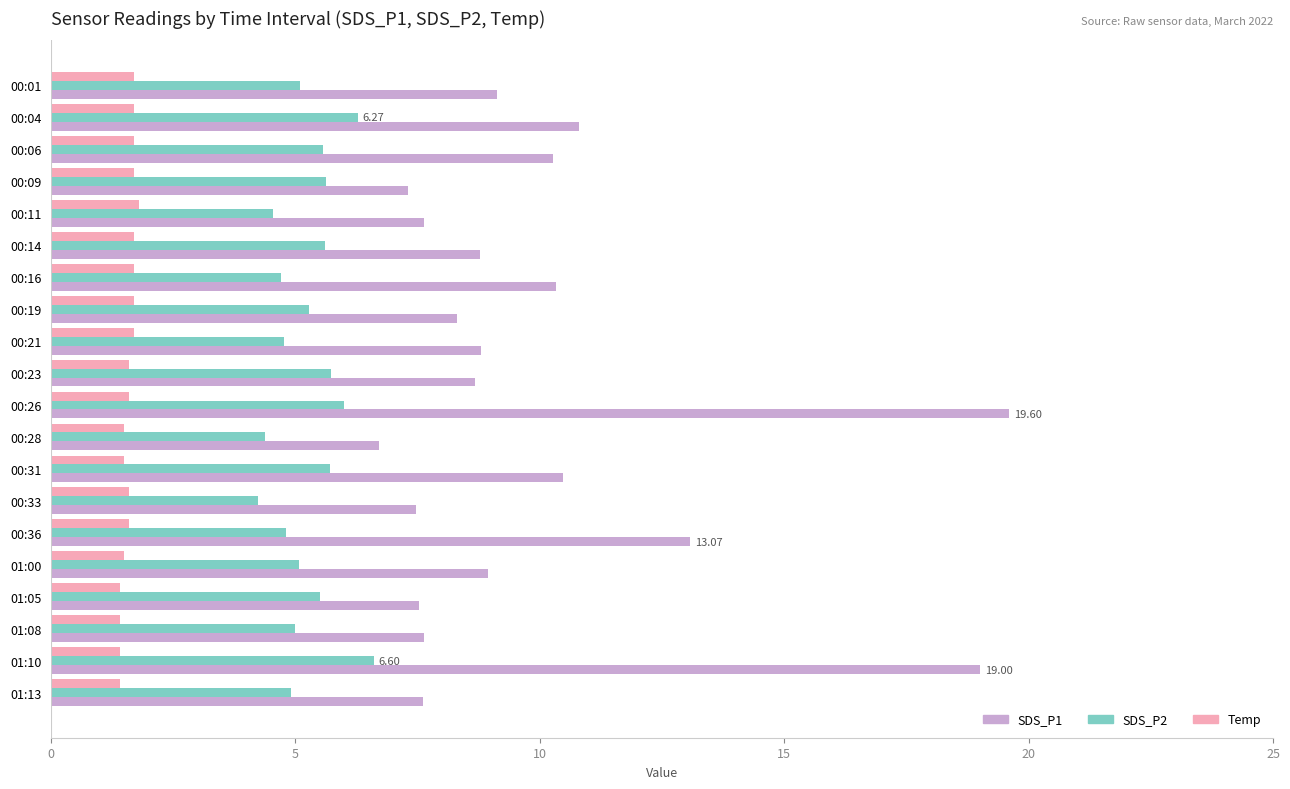

Rank the series by their average value, from highest to lowest.

SDS_P1, SDS_P2, Temp